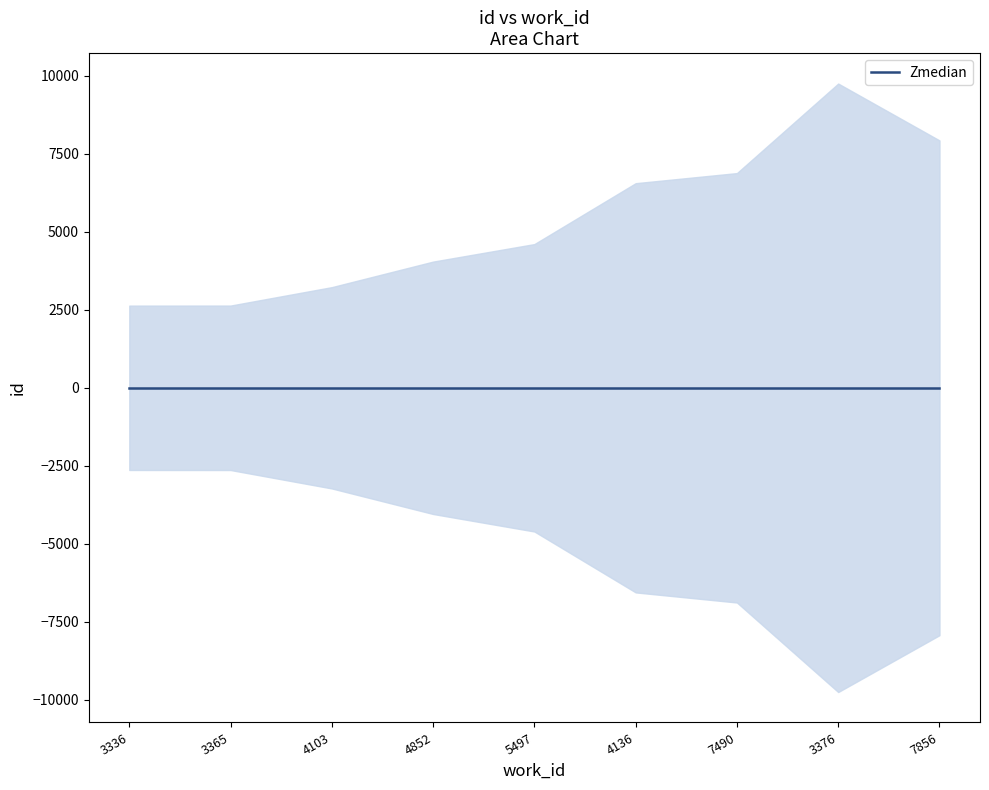

The value of id at 4103 is 2921. True or false?

False